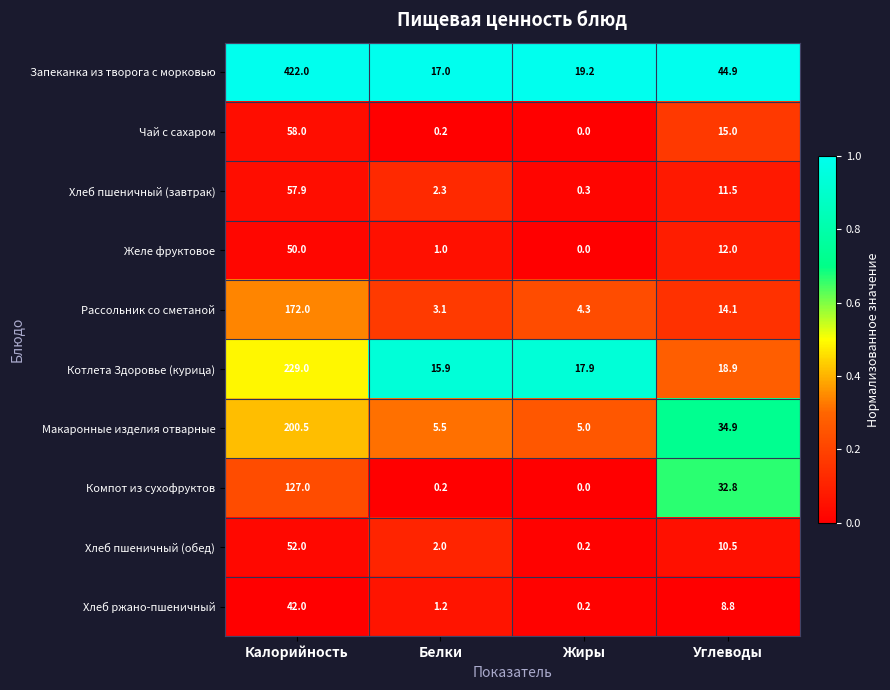

What is the difference between the Компот из сухофруктов values at Углеводы and Белки?

32.6